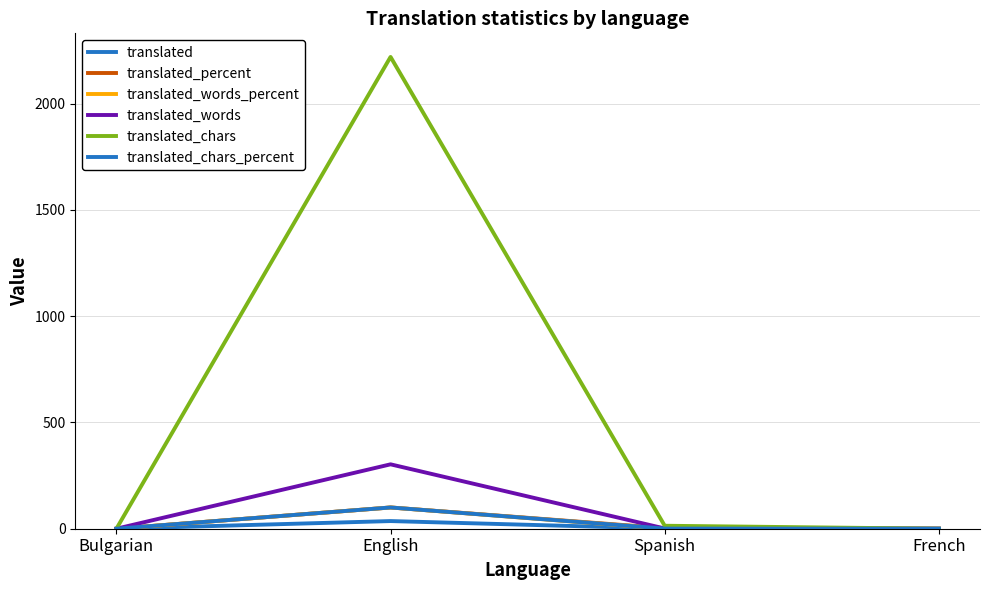

Is this an area chart (filled region under the line)?

No